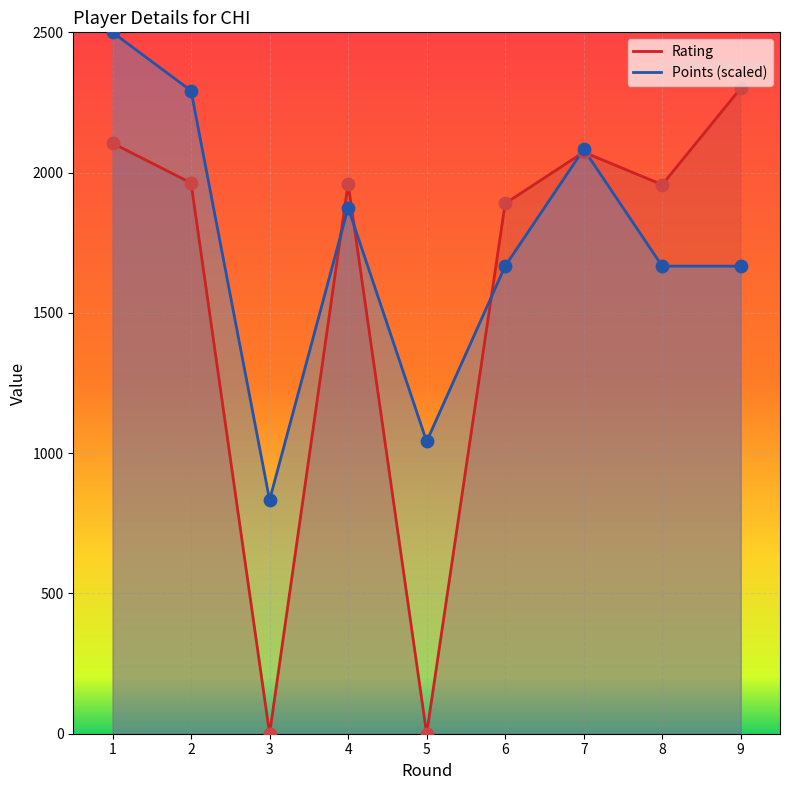

At how many categories does at least one series exceed 1815?

7